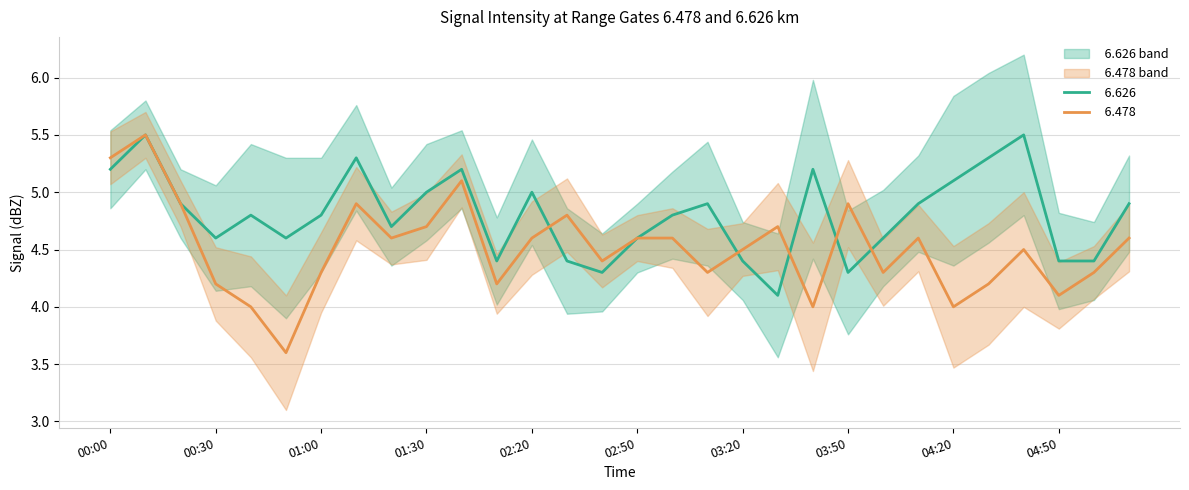

List the series in order of their overall mean, lowest first.

  6.478,   6.626